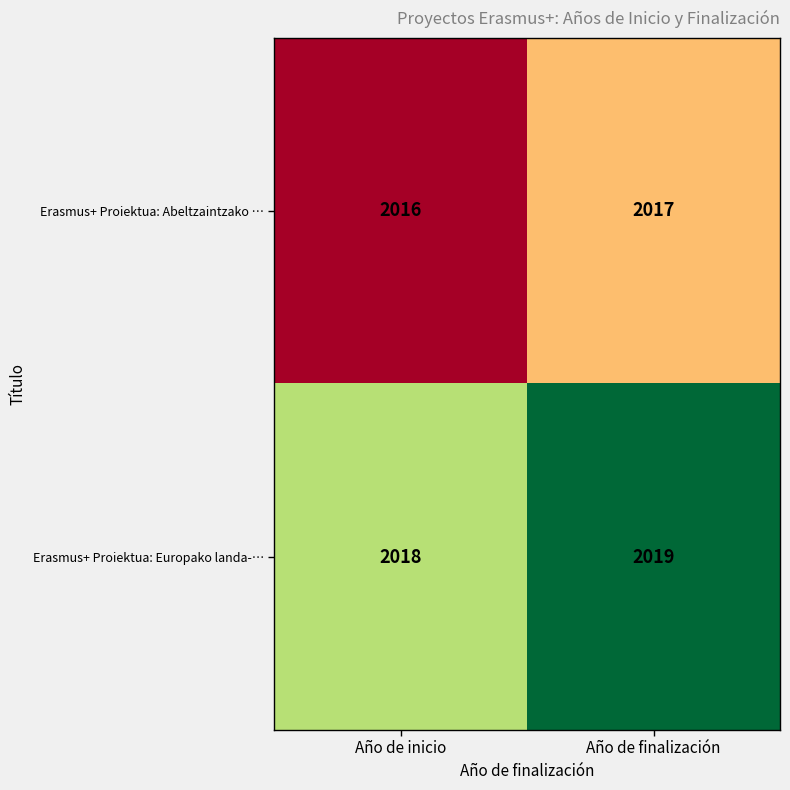

At which label is Erasmus+ Proiektua: Abeltzaintzako … closest to 2016?

Año de inicio